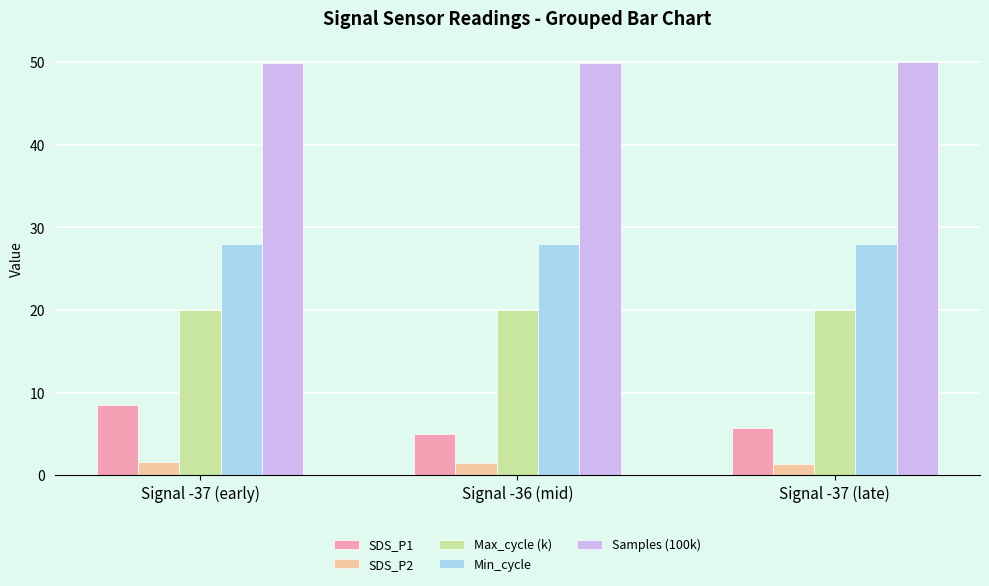

At how many categories does at least one series exceed 40?

3